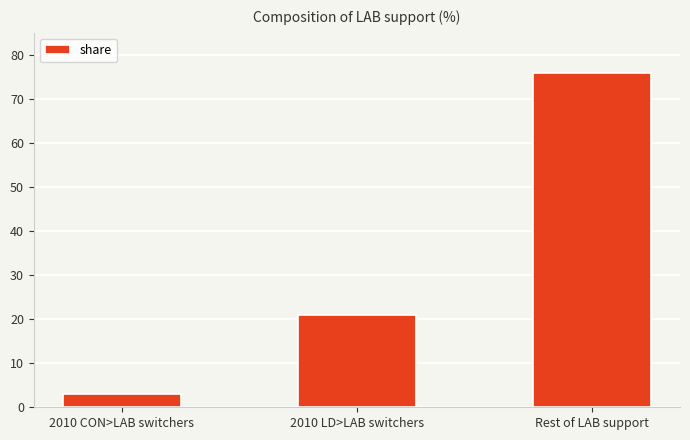

What value does the data have at 2010 CON>LAB switchers?

3